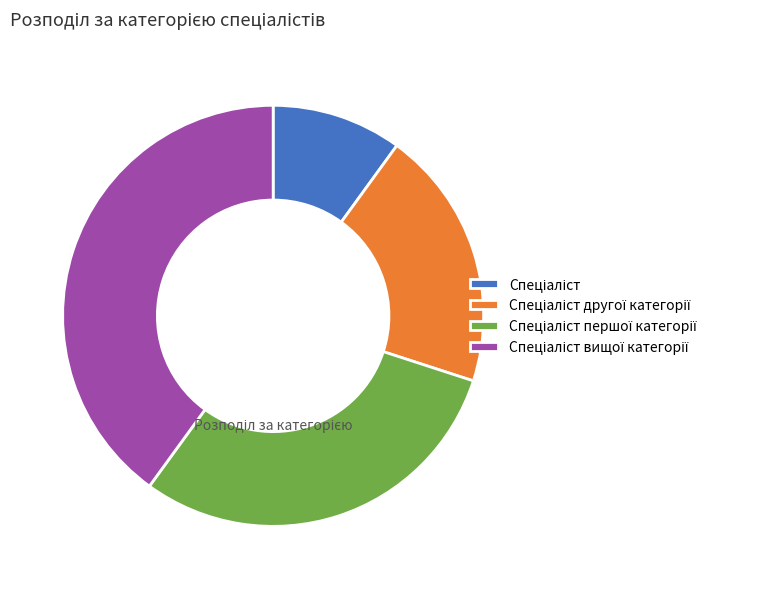

Does any single category account for the majority?

No